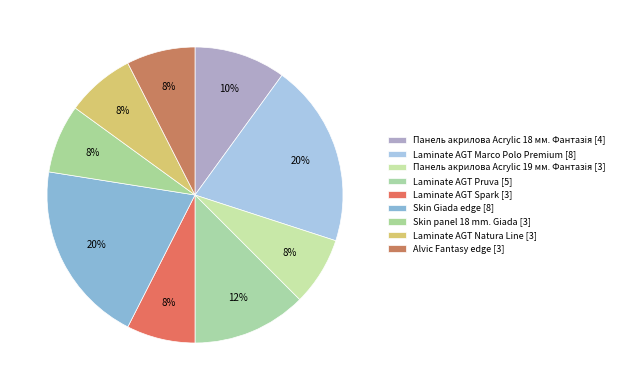

How many slices are in this pie chart?

9